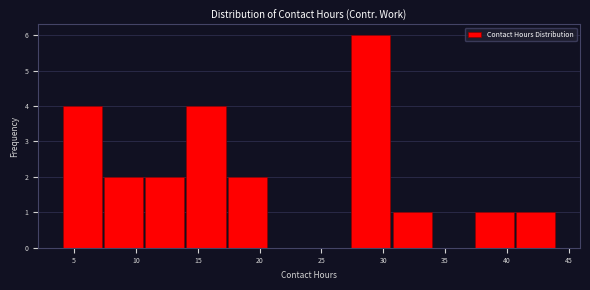

Which range on the x-axis has the tallest bar?

27.5 to 30.5